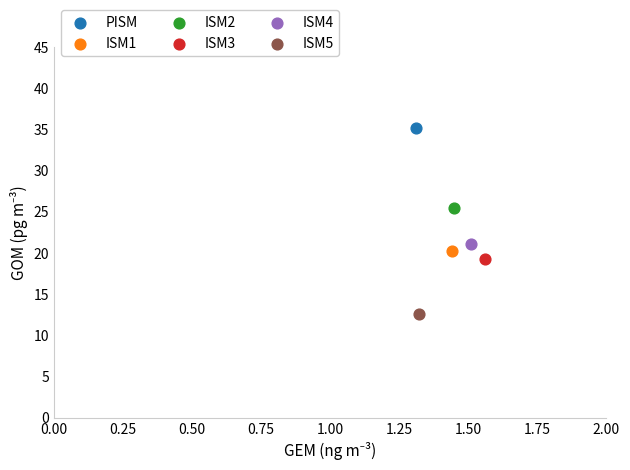

What are all the series names shown in the legend?

PISM, ISM1, ISM2, ISM3, ISM4, ISM5